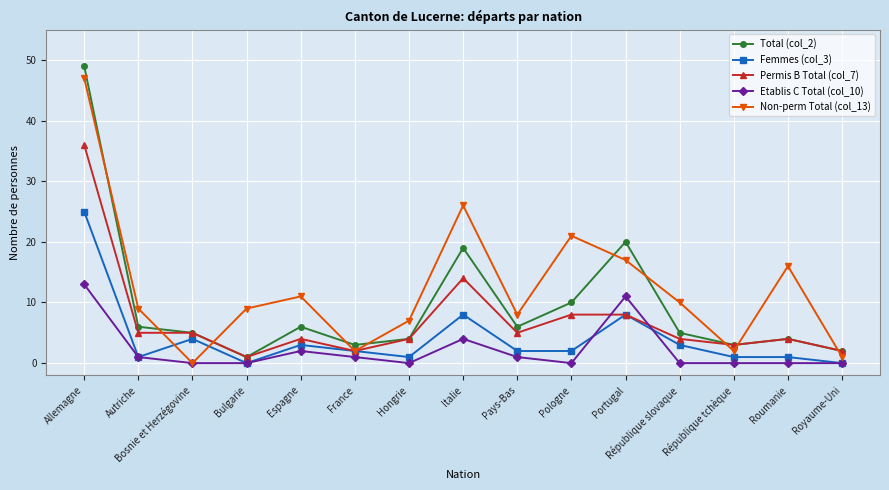

Is the value of Femmes (col_3) at Pologne greater than the value of Etablis C Total (col_10) at Bulgarie?

Yes